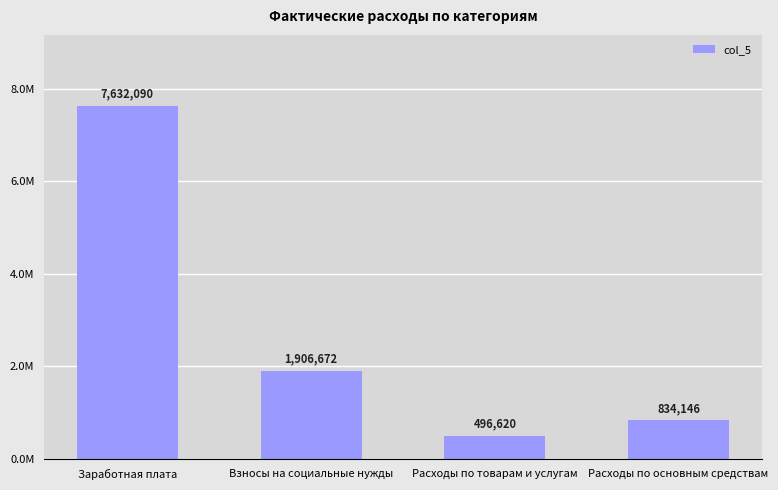

Which label corresponds to the largest value in the chart?

Заработная плата